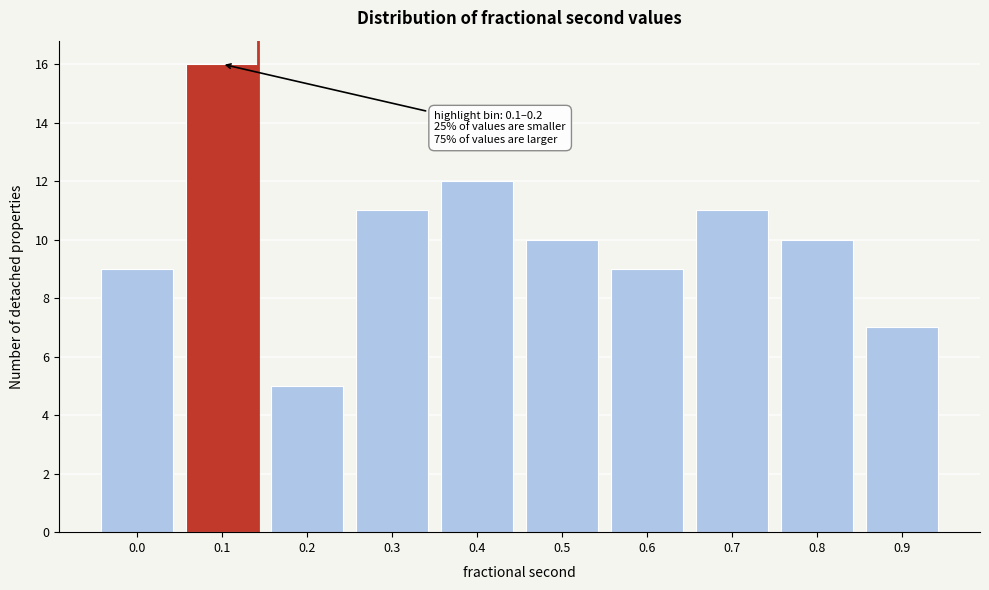

Reading left to right, extract all data points from this chart.

9	16	5	11	12	10	9	11	10	7